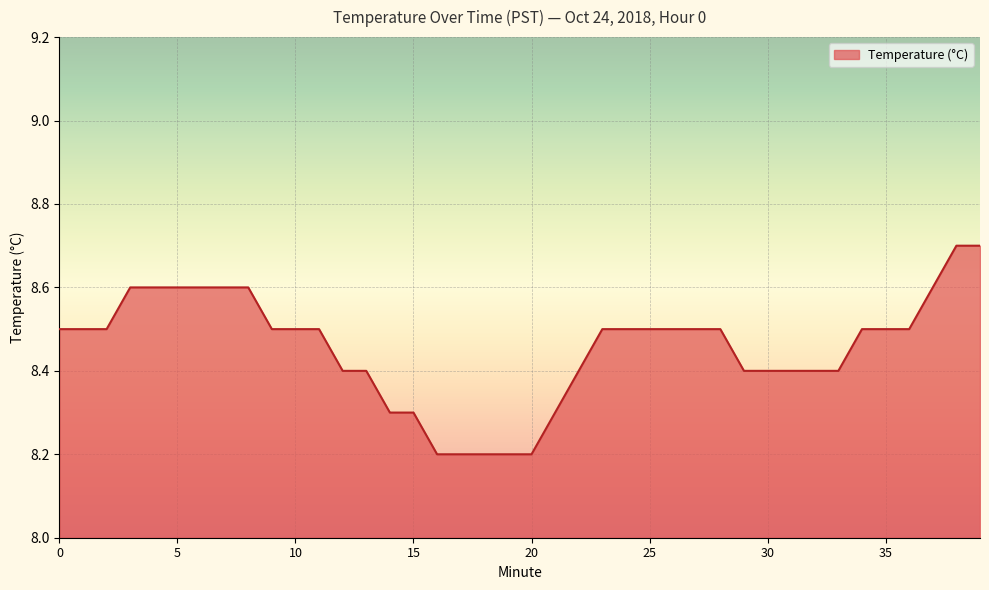

What is the maximum value shown in the chart?

8.7